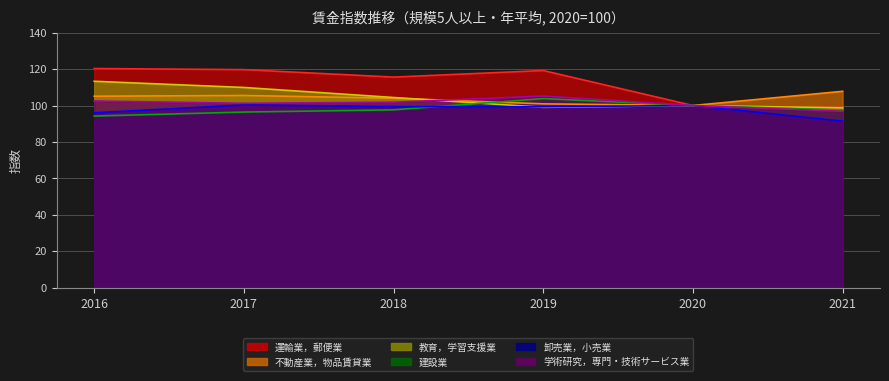

In 学術研究，専門・技術サービス業, how many points are higher than both neighbors (excluding endpoints)?

1